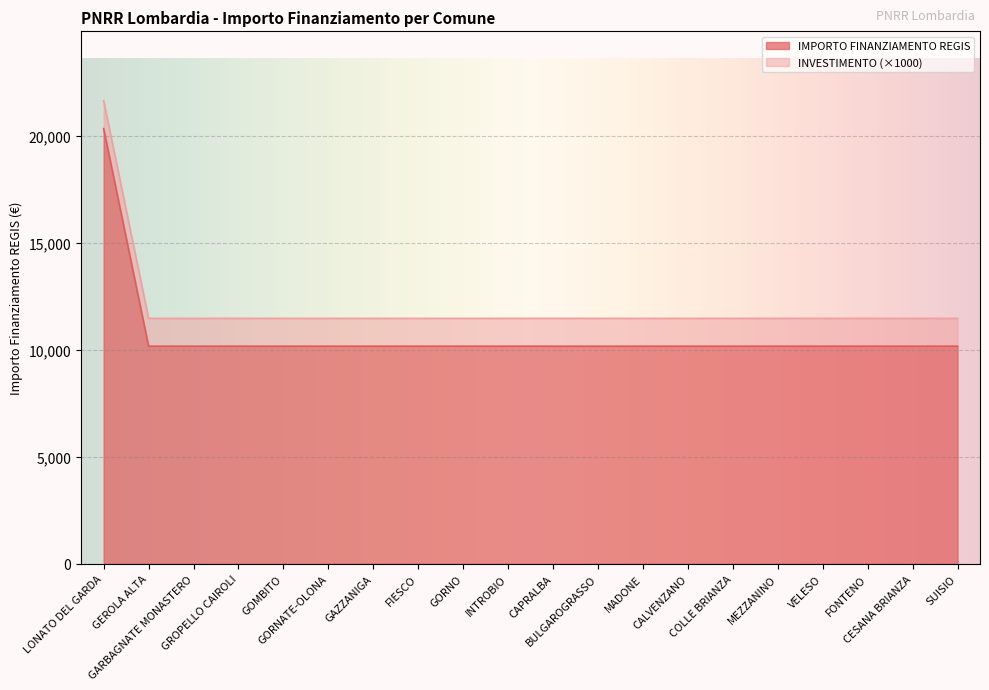

What is the ratio of the value at FONTENO to the value at FIESCO?

1.0